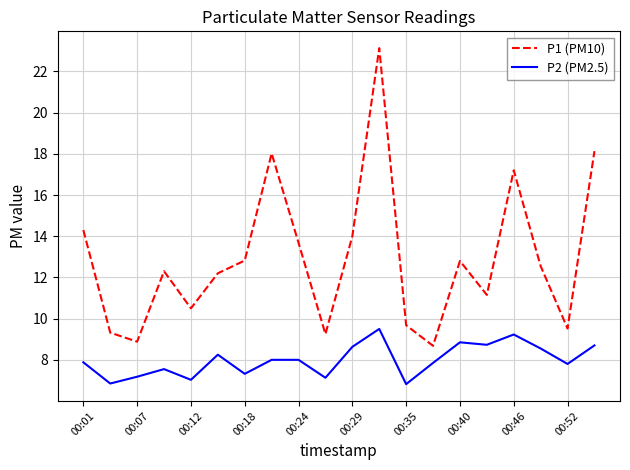

Rank the series by their average value, from lowest to highest.

P2 (PM2.5), P1 (PM10)